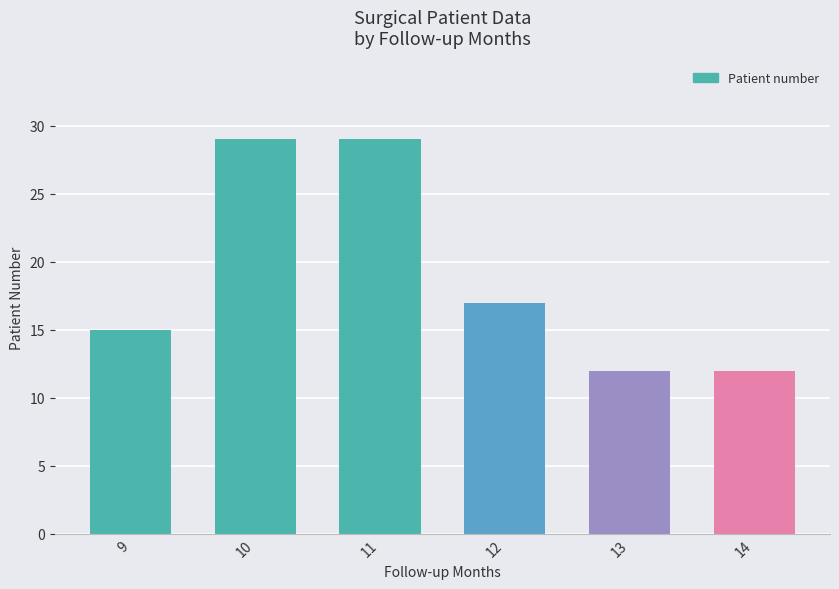

What is the sum of all values?

114